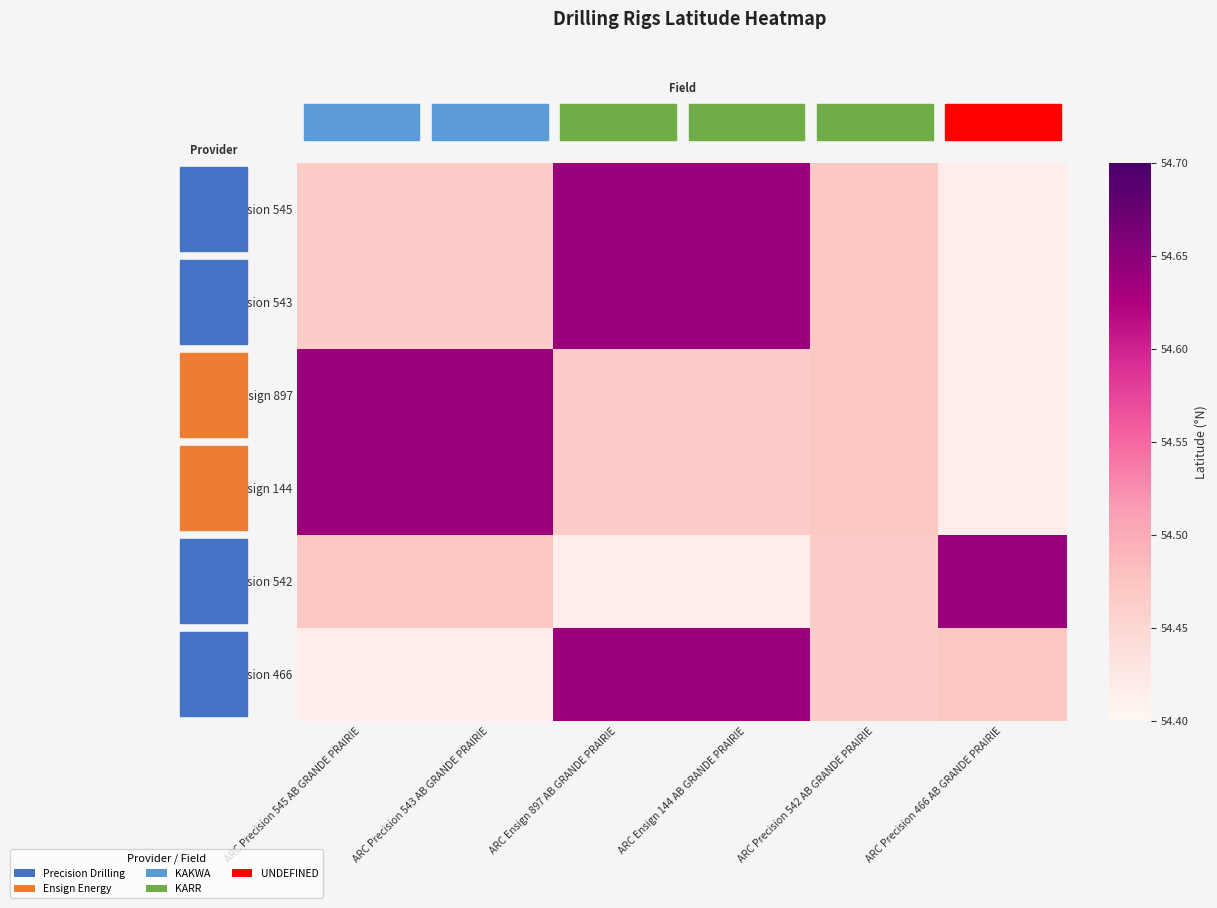

What is the maximum value shown in the chart?

54.6